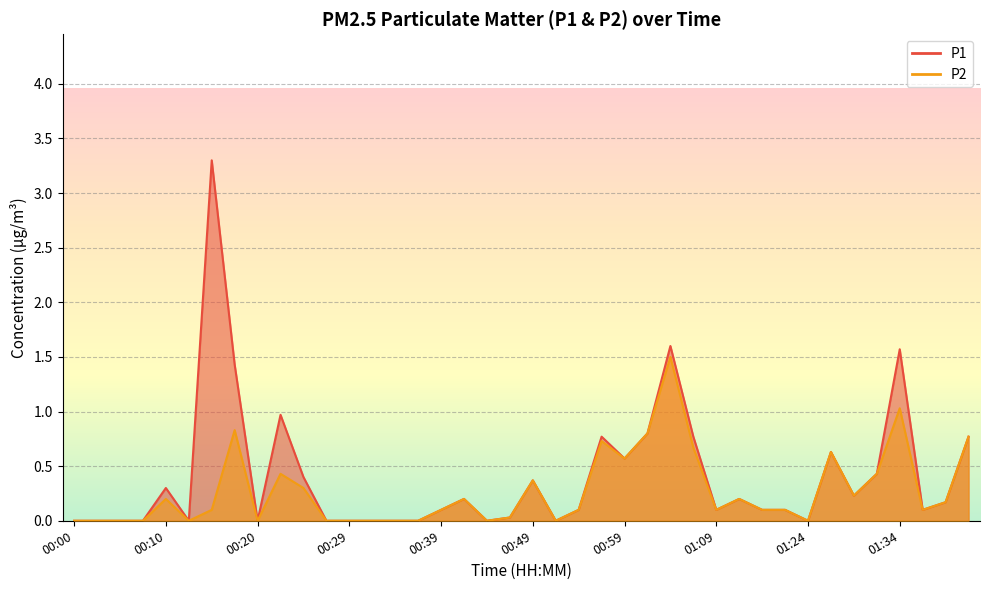

How many categories are shown in the chart?

40